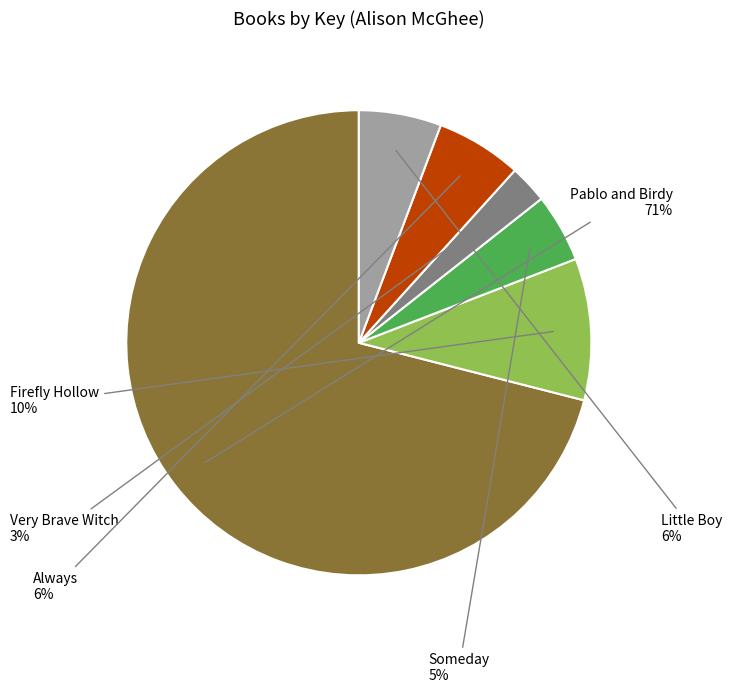

Does any single category account for the majority?

Yes